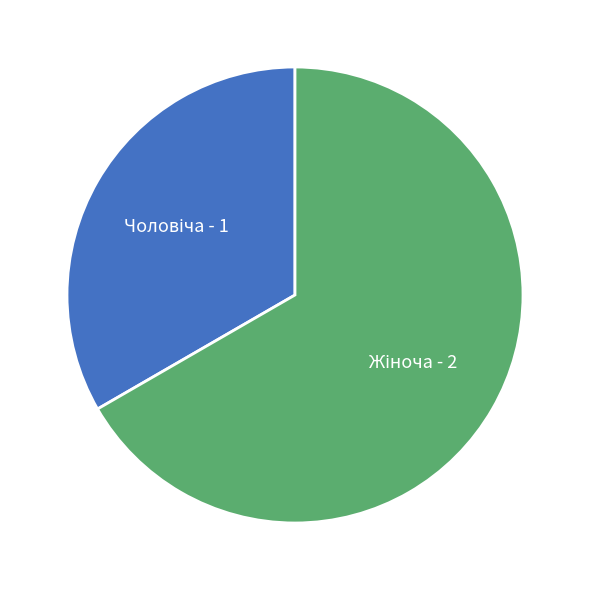

Does any single category account for the majority?

Yes